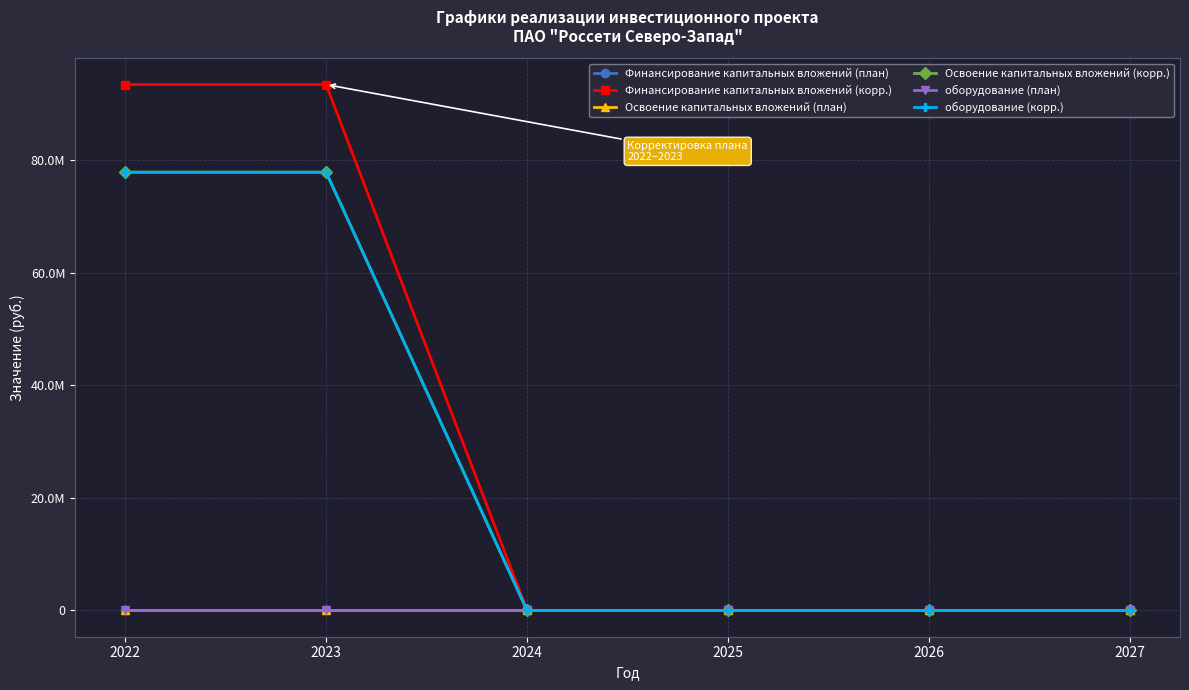

Is this an area chart (filled region under the line)?

No